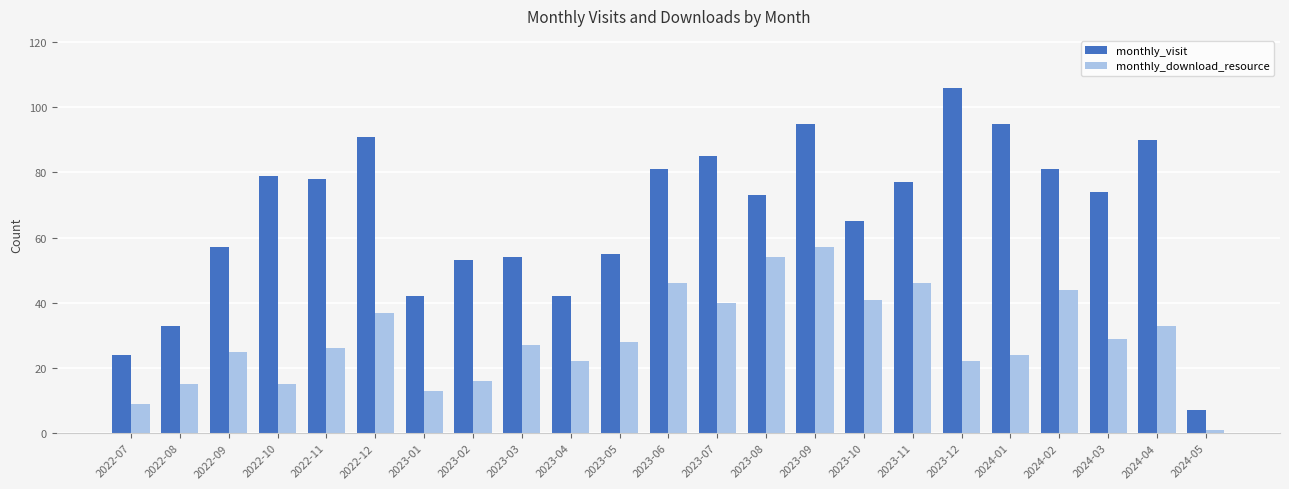

How many series are shown in this chart?

2